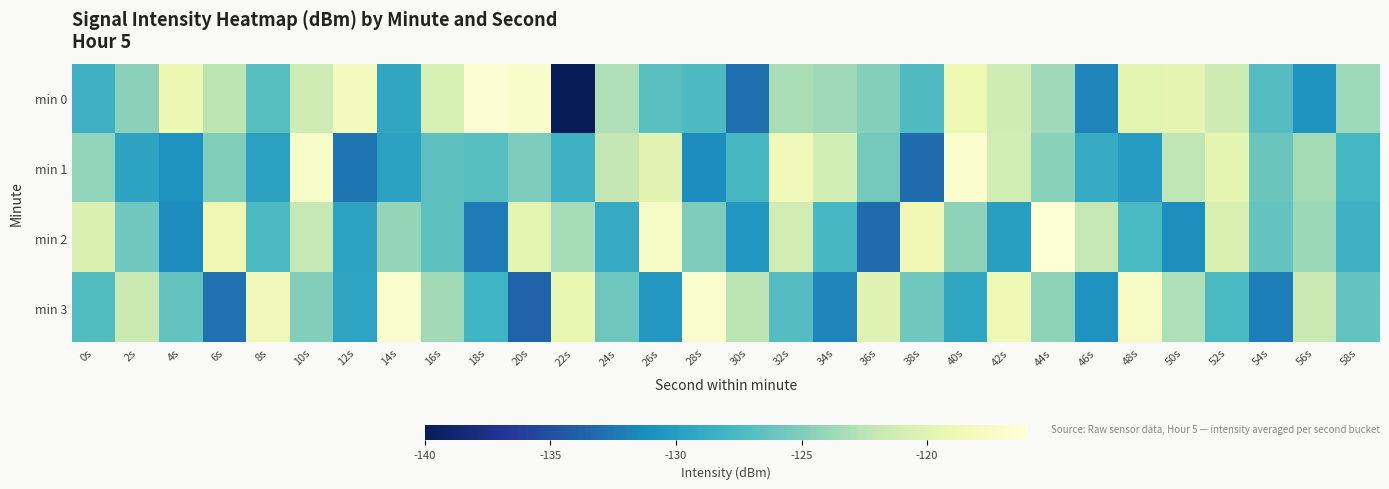

Which label corresponds to the smallest value in the chart?

22s